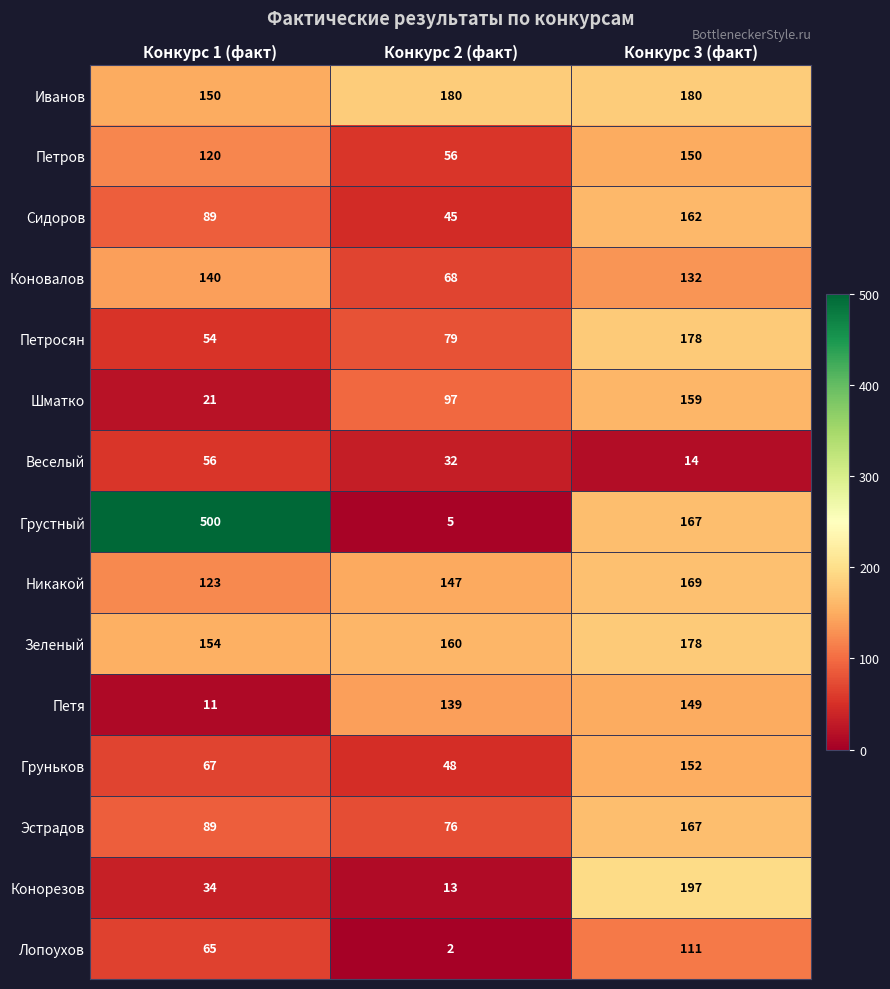

How many Петросян values are between 54 and 178?

3